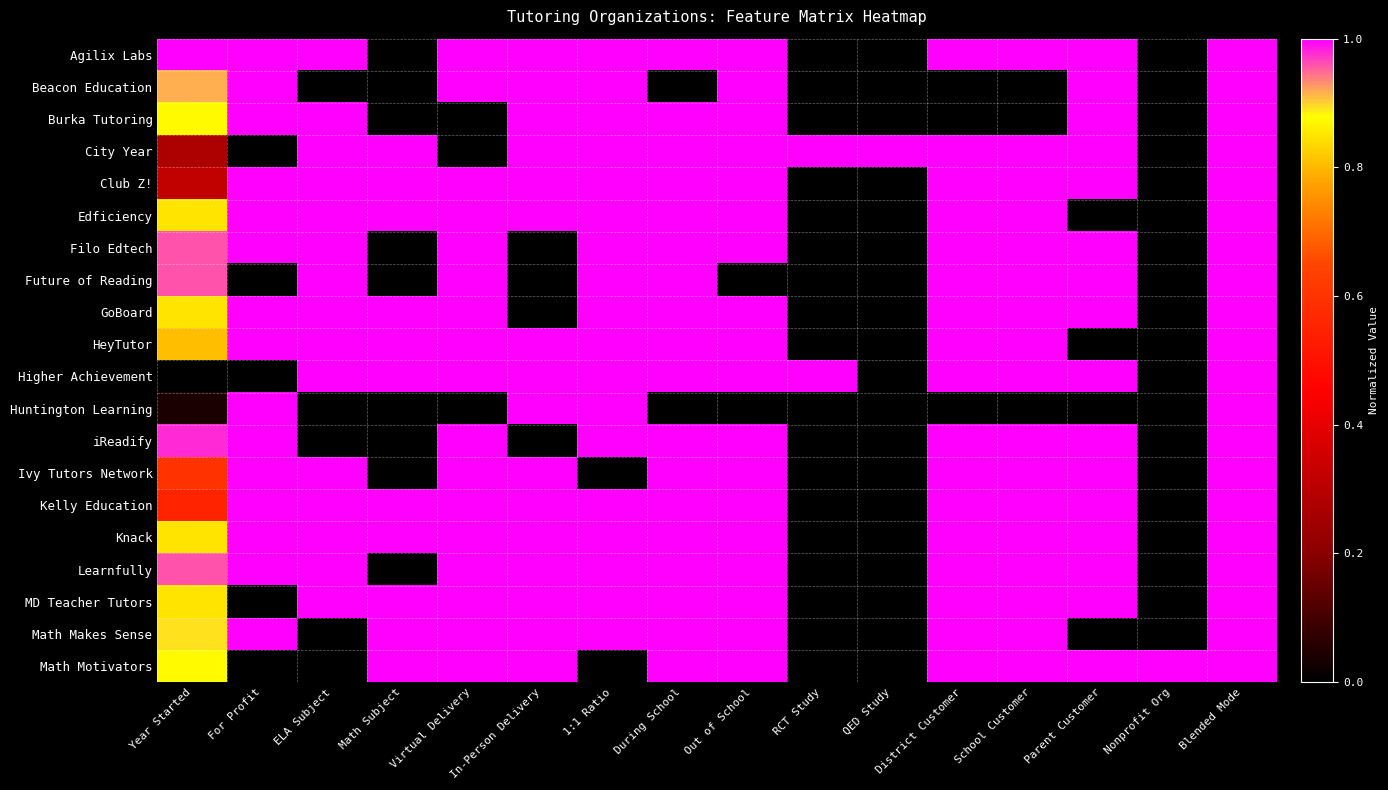

At which category is the sum across all series the highest?

Blended Mode